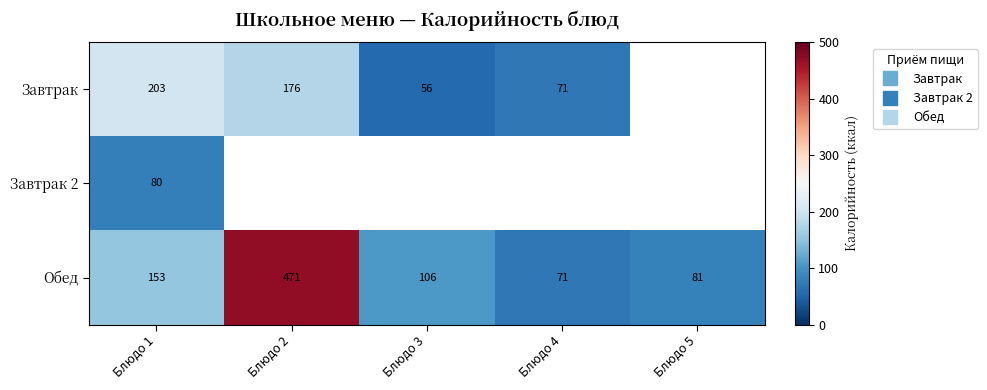

At which label is Завтрак 2 closest to 80?

Блюдо 1